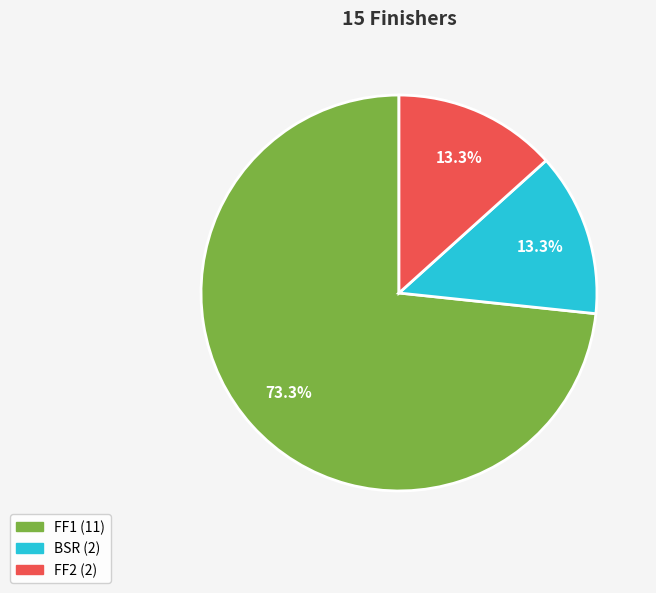

Does any single category account for the majority?

Yes